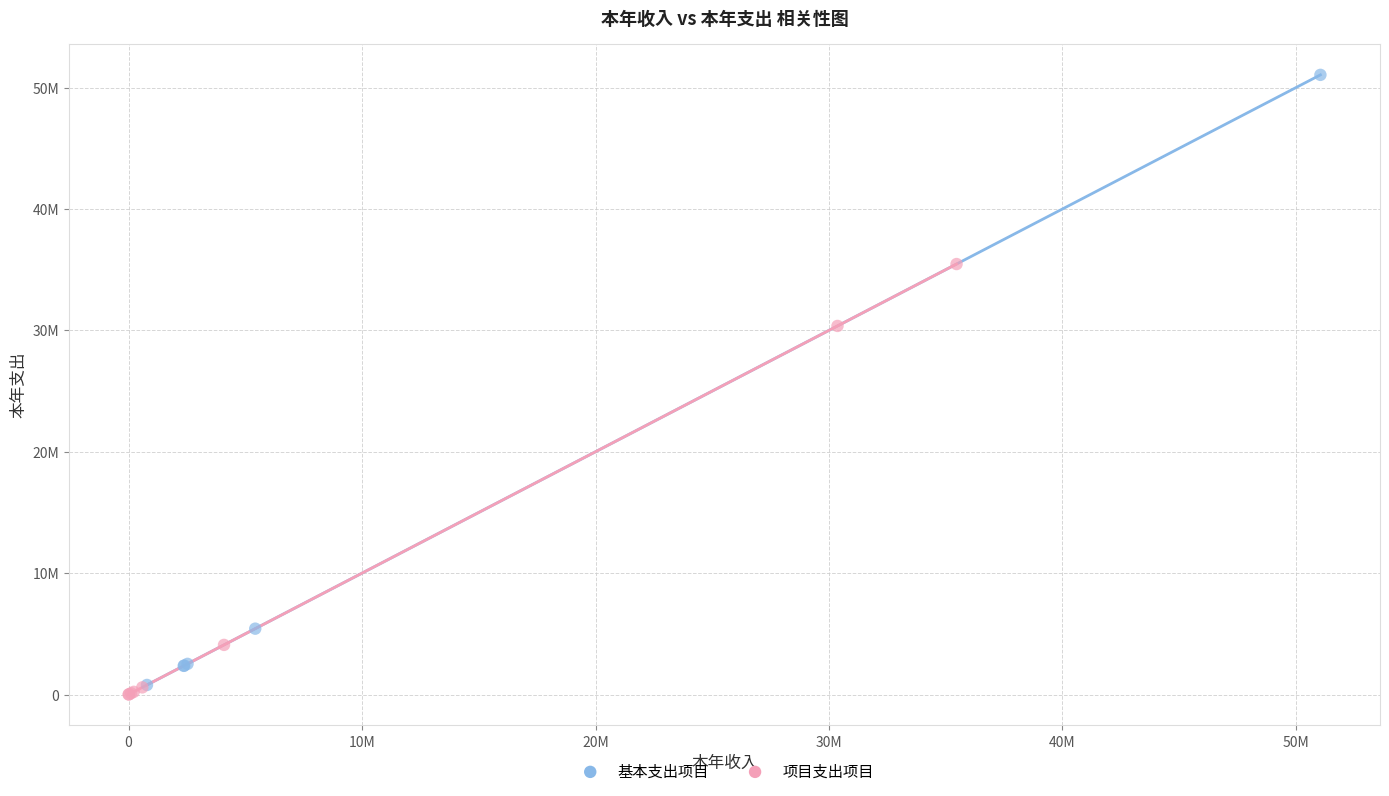

What are all the series names shown in the legend?

基本支出项目, 项目支出项目